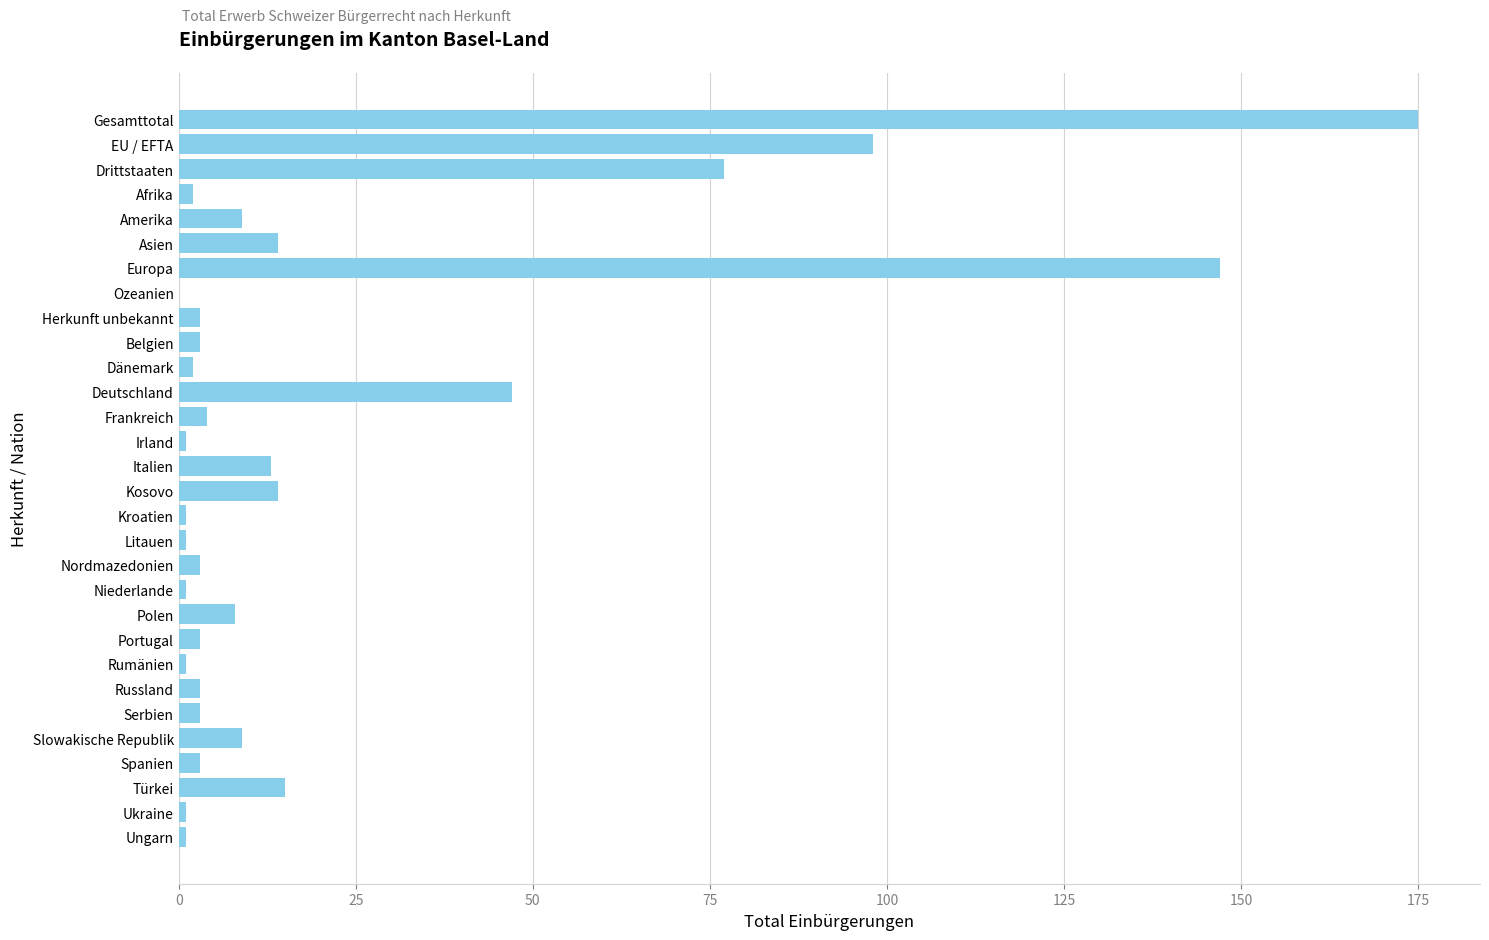

Is it true that the value at Slowakische Republik is 15?

False